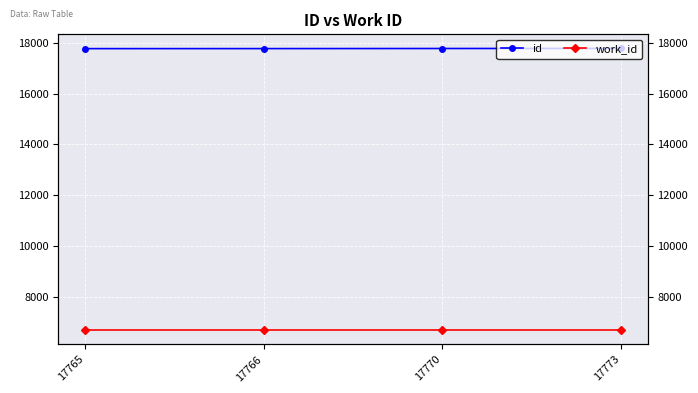

At which label does id first exceed 17770?

17773